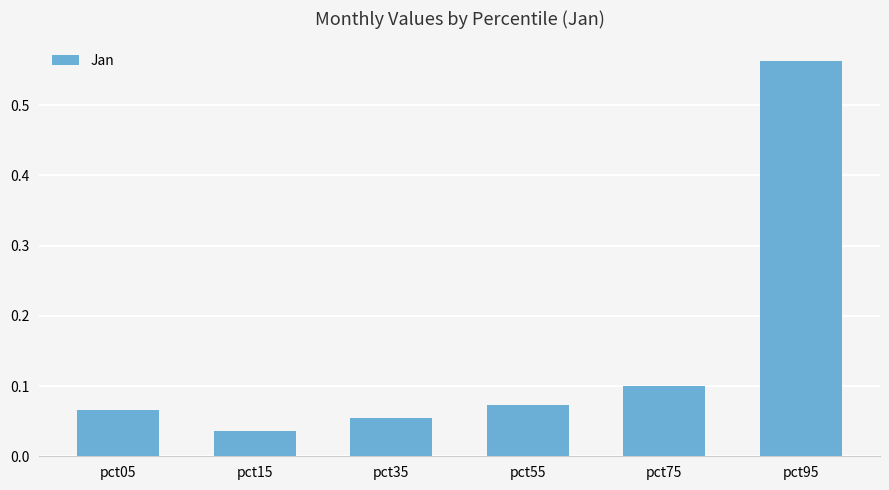

How many categories are shown in the chart?

6